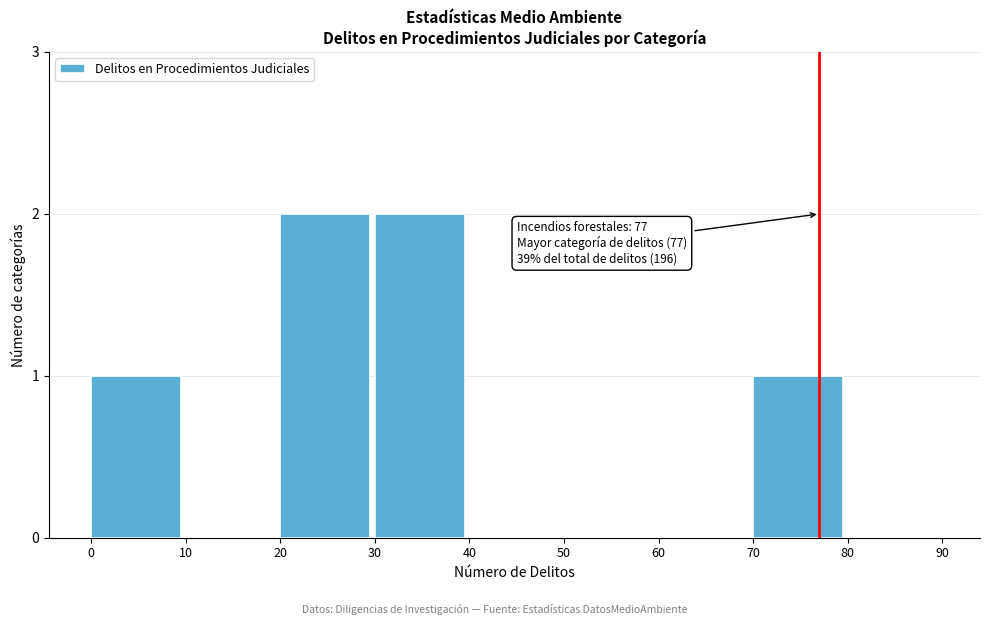

Reading left to right, transcribe all the data shown in this chart.

0=1	10=0	20=2	30=2	40=0	50=0	60=0	70=1	80=0